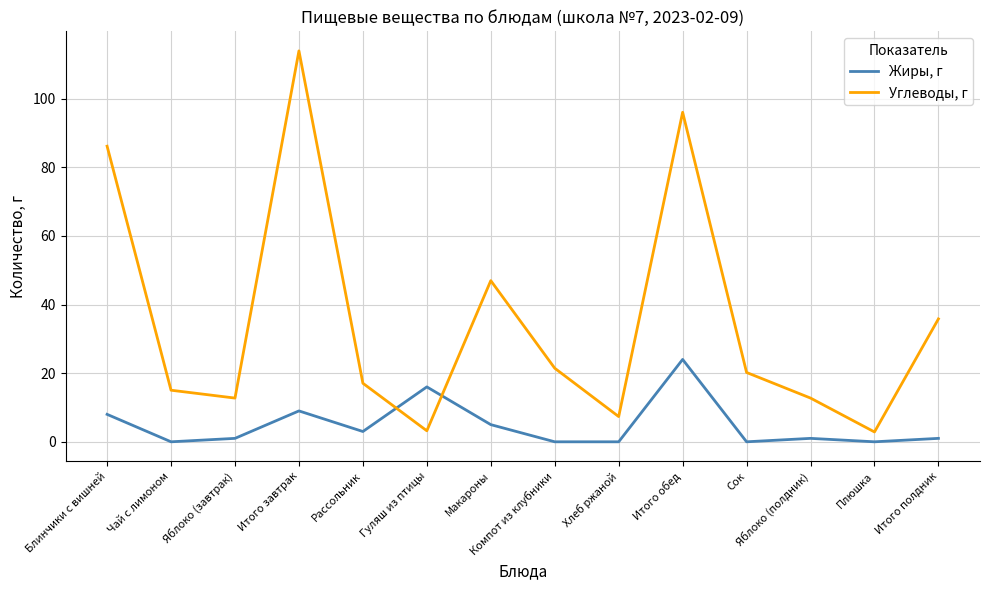

What is the difference between the maximum and minimum values in the Жиры, г series?

24.0